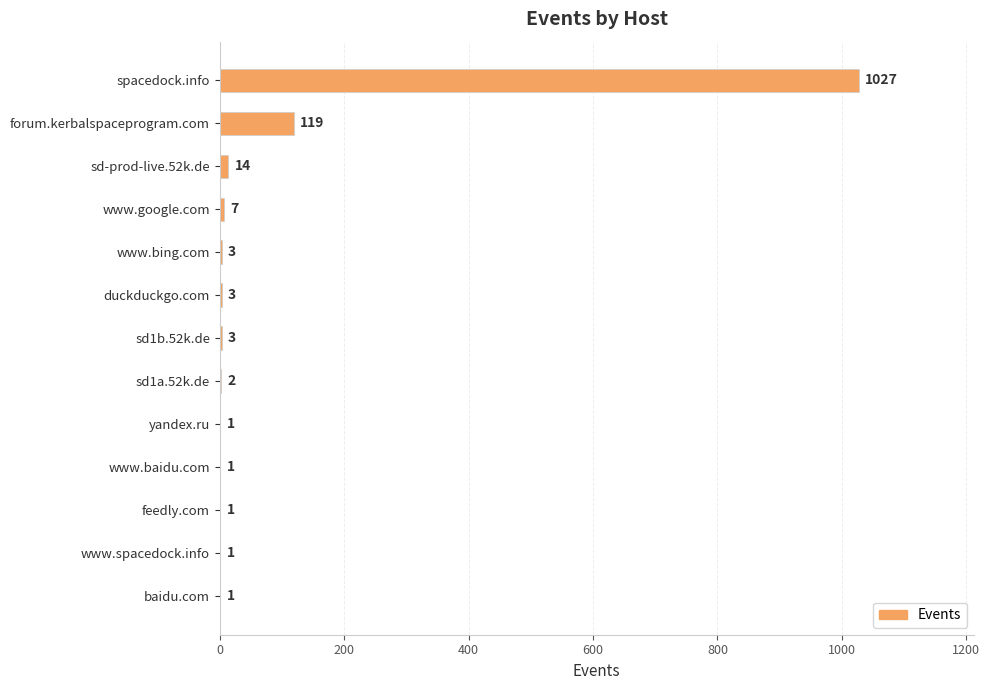

Which has a higher value, sd-prod-live.52k.de or yandex.ru?

sd-prod-live.52k.de